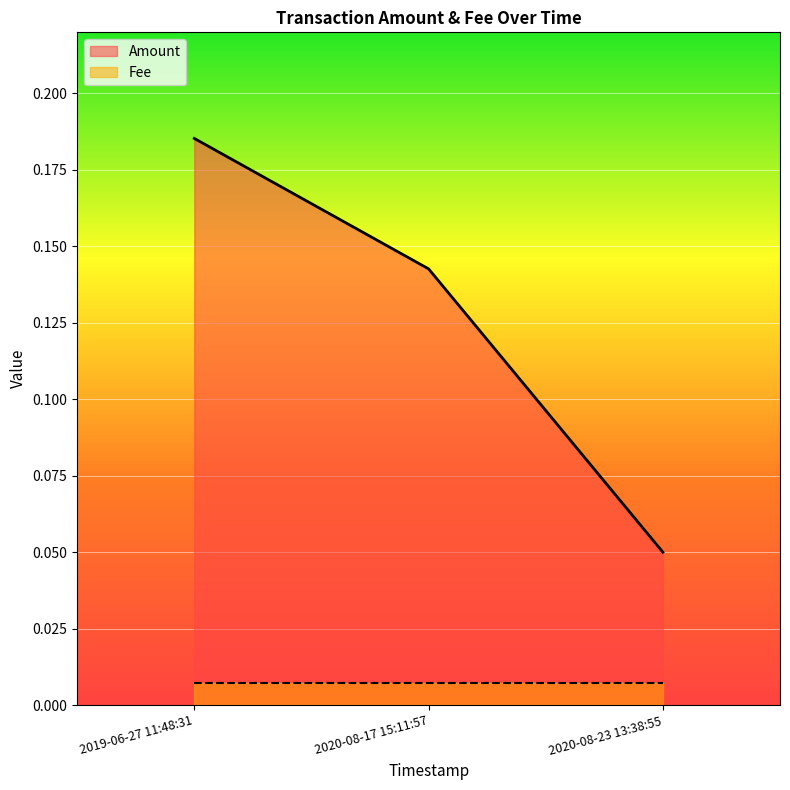

What is the value of the 3rd point from the left?

0.1